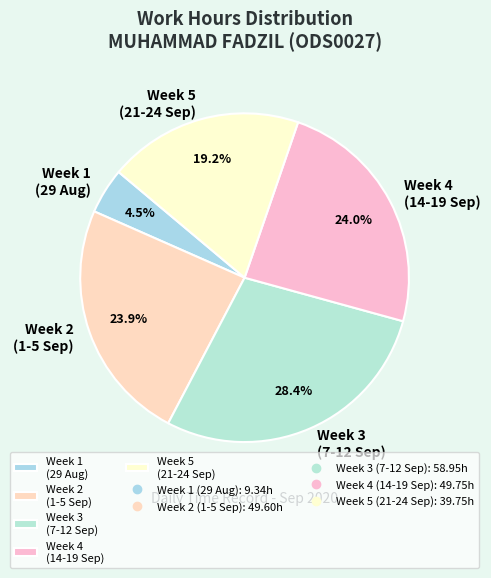

Count the number of slices in the pie.

5